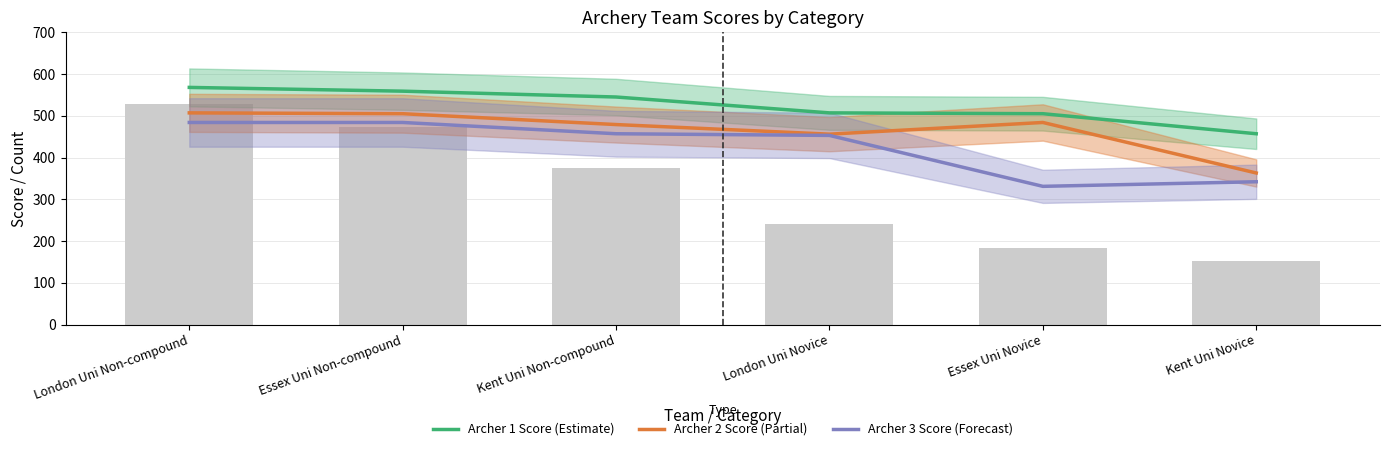

At how many categories does at least one series exceed 348?

6